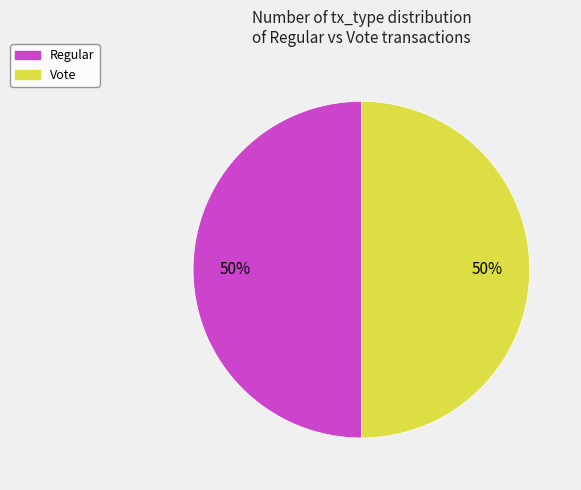

To the nearest percent, what percentage of the pie is Regular?

50%